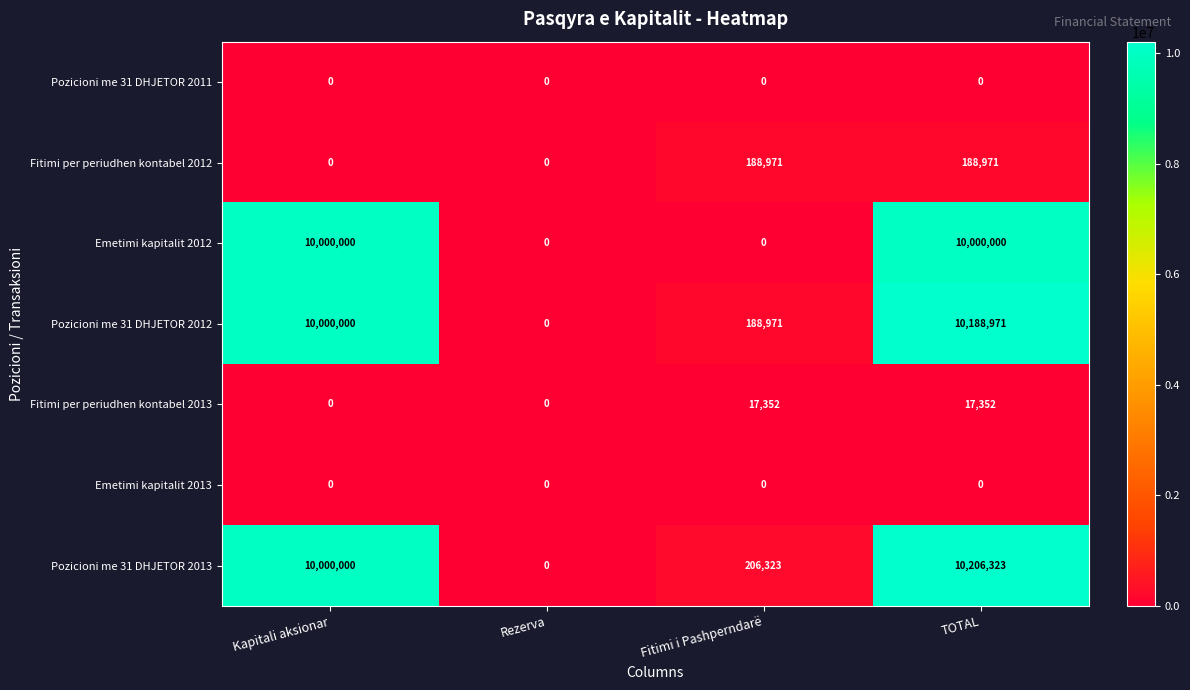

The Fitimi per periudhen kontabel 2012 series shows 0 at Rezerva. True or false?

True